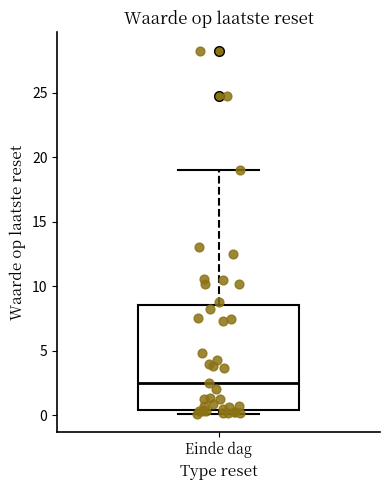

Transcribe this box plot: give where the median line is, the range the box spans, and where the two whiskers end, as read against the y-axis. The values are not printed on the chart, so give them approximately, as read against the axis.

median 2.5, box 0.5 to 8.5, whiskers 0.0 to 19.0